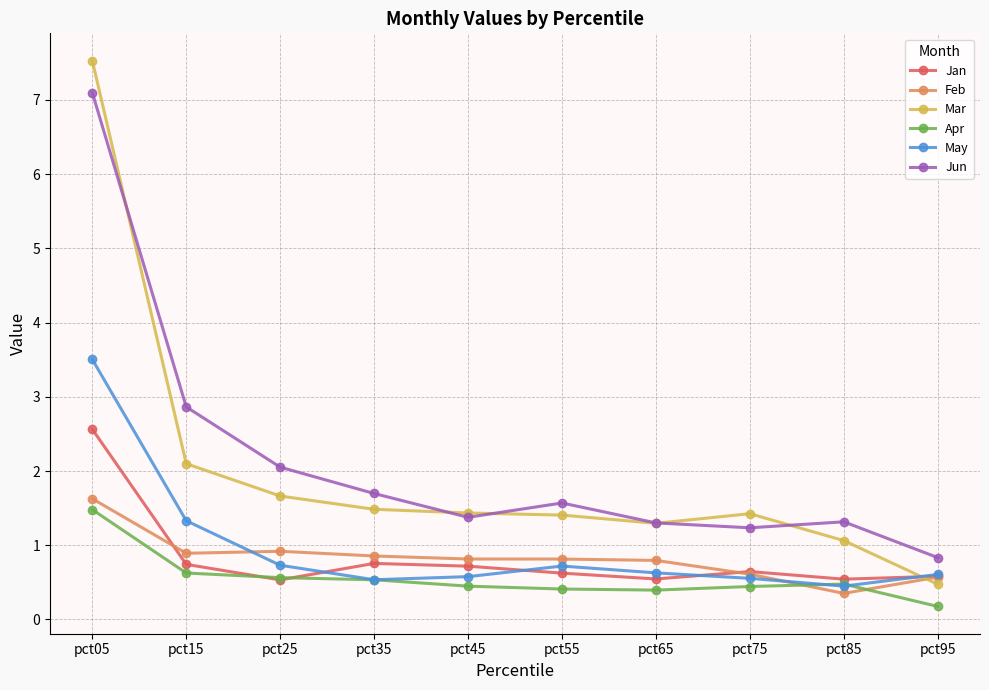

How many lines are shown in the chart?

6